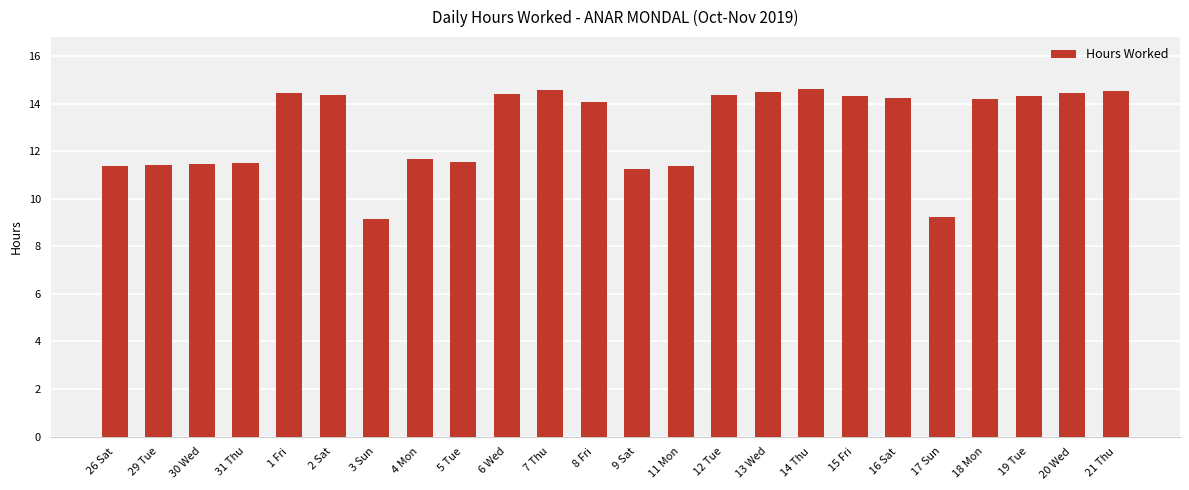

What is the sum of all values?

311.7